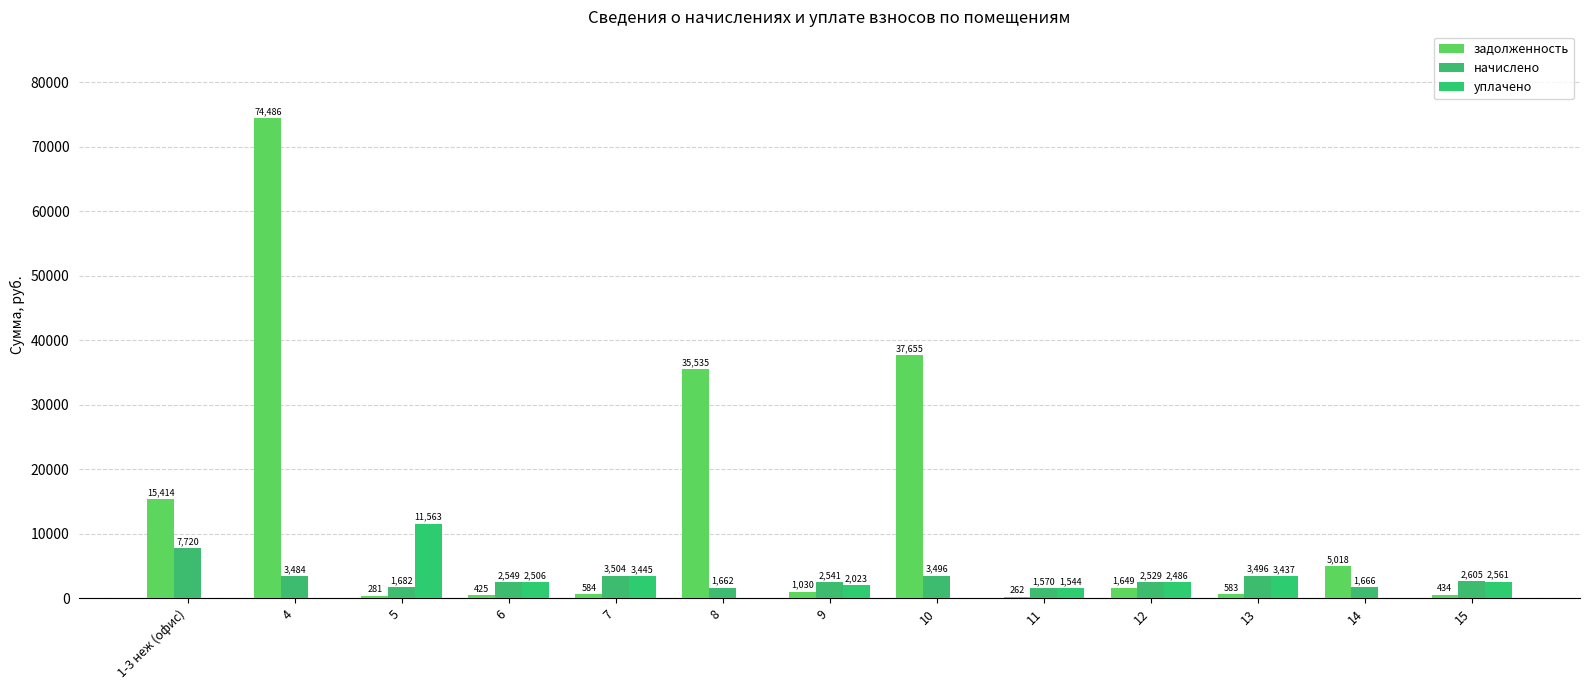

What is the lowest value of the начислено series?

1570.4